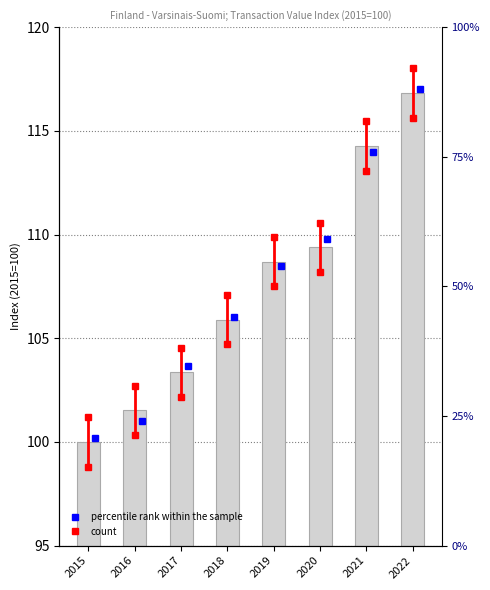

Rank the categories by value from lowest to highest.

2015, 2016, 2017, 2018, 2019, 2020, 2021, 2022